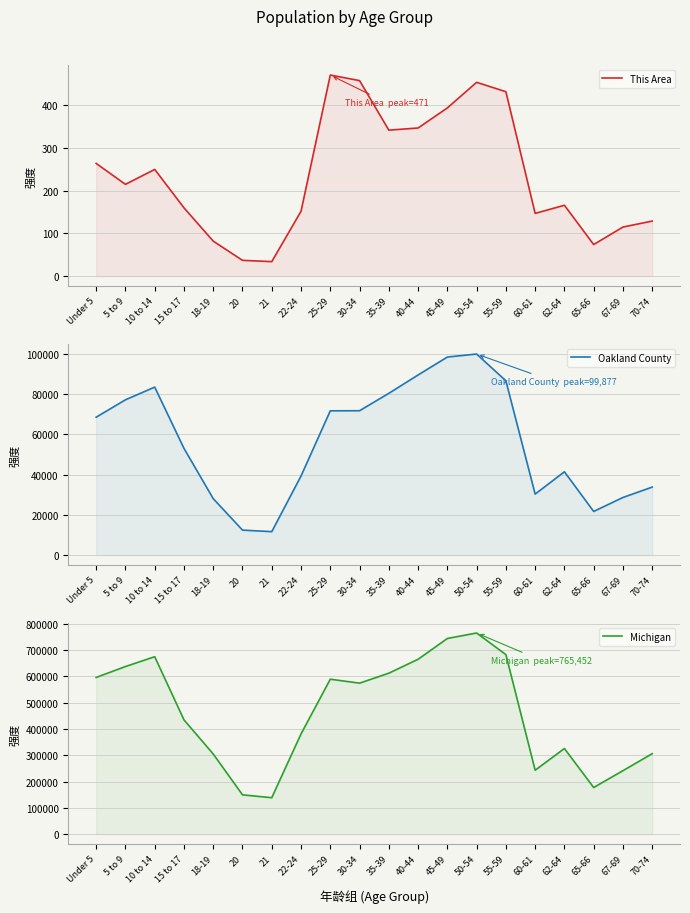

What is the minimum value shown in the chart?

34